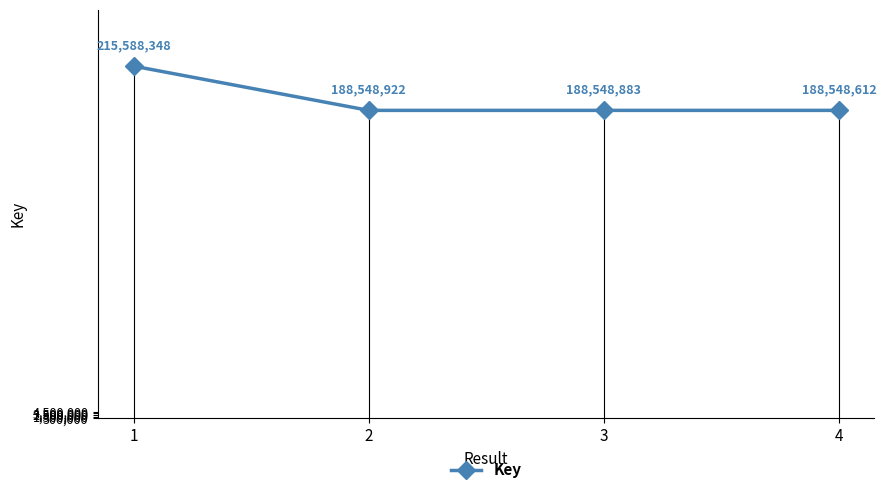

What is the change in value from 1 to 2?

-27039426